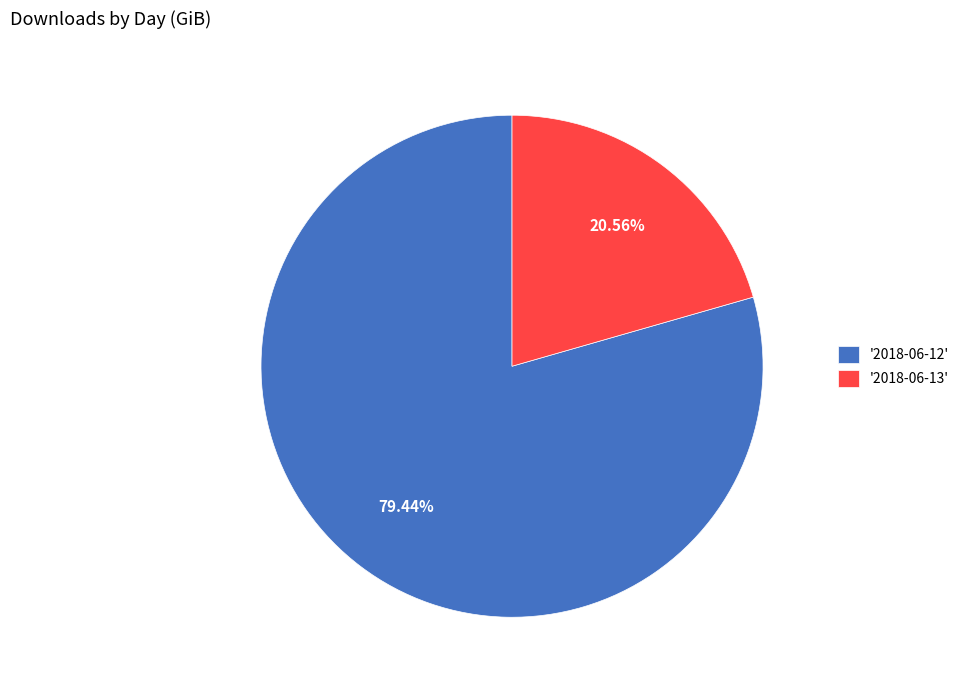

Combined, do '2018-06-12' and '2018-06-13' account for over 50%?

Yes